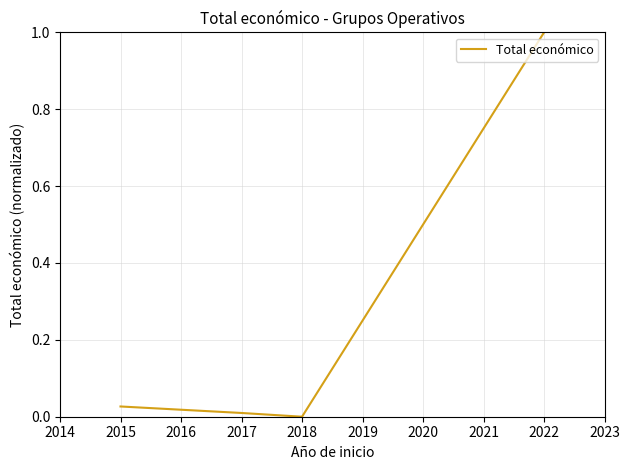

Rank the categories by value from lowest to highest.

2018, 2017, 2015, 2022